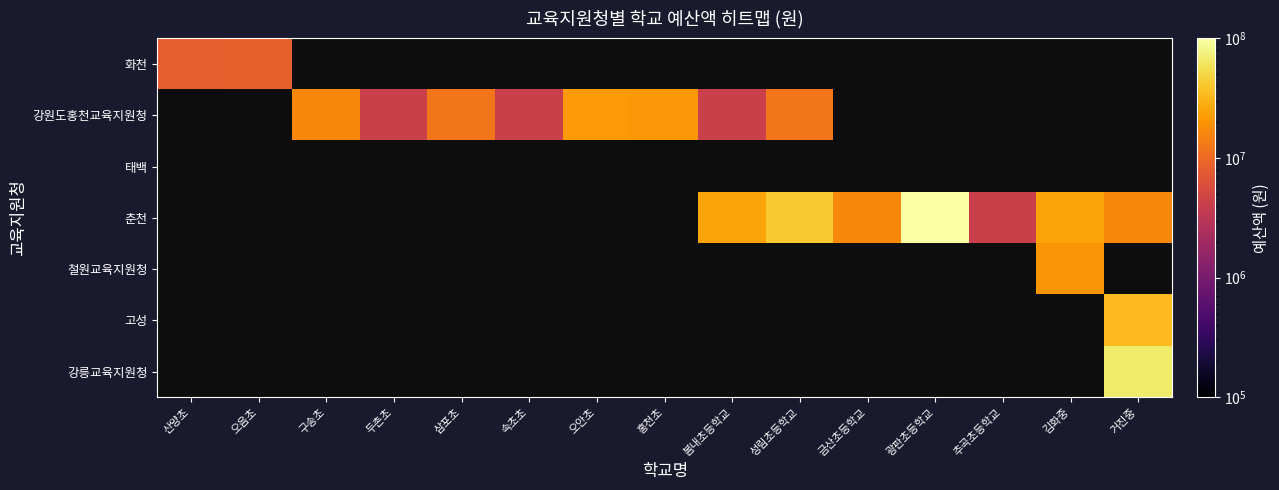

What is the total value across all series at 오음초?

8554000